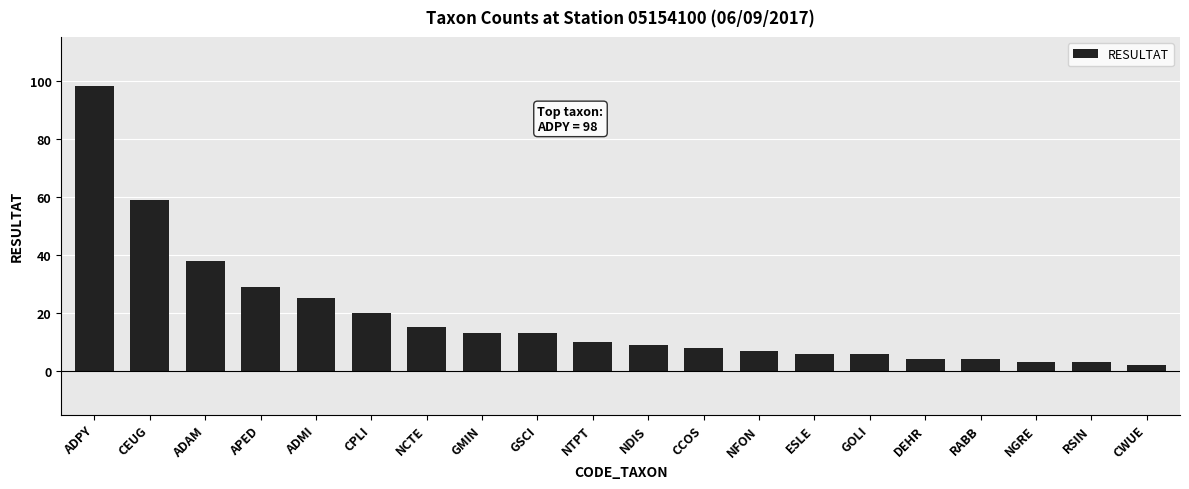

What is the difference between the values at NGRE and ADMI?

22